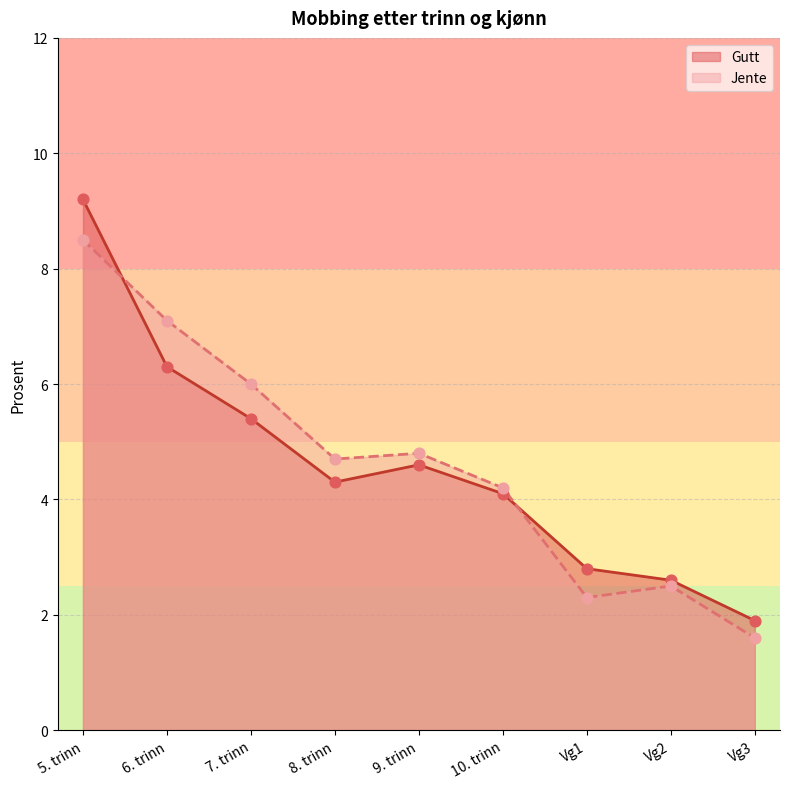

Which series has the largest total across all categories?

Jente